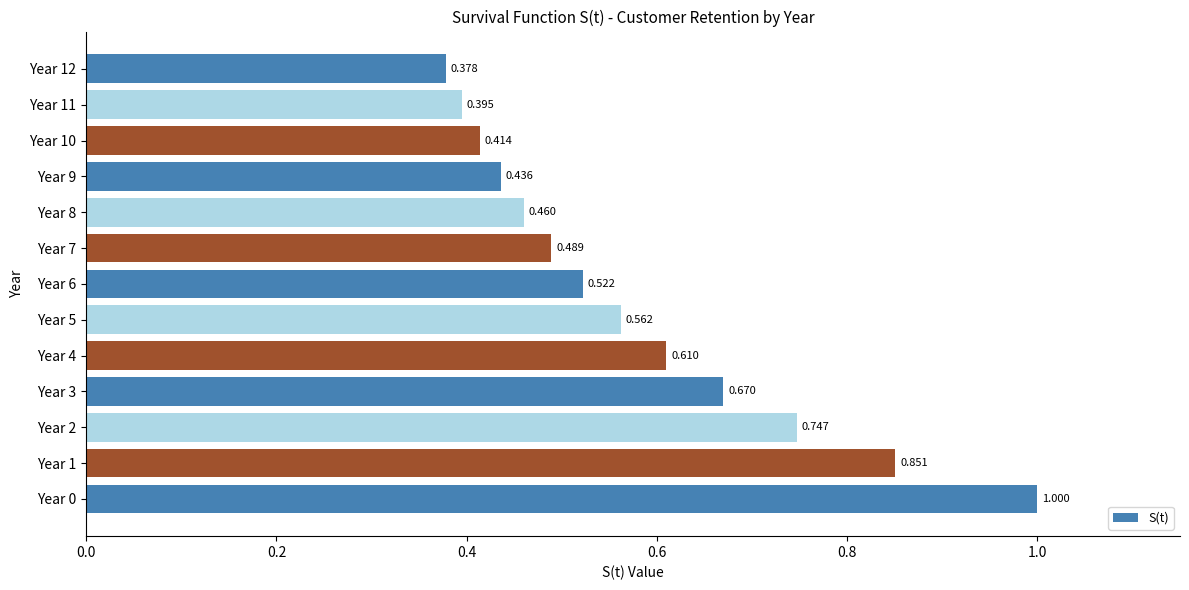

How many values are between 0 and 1?

13